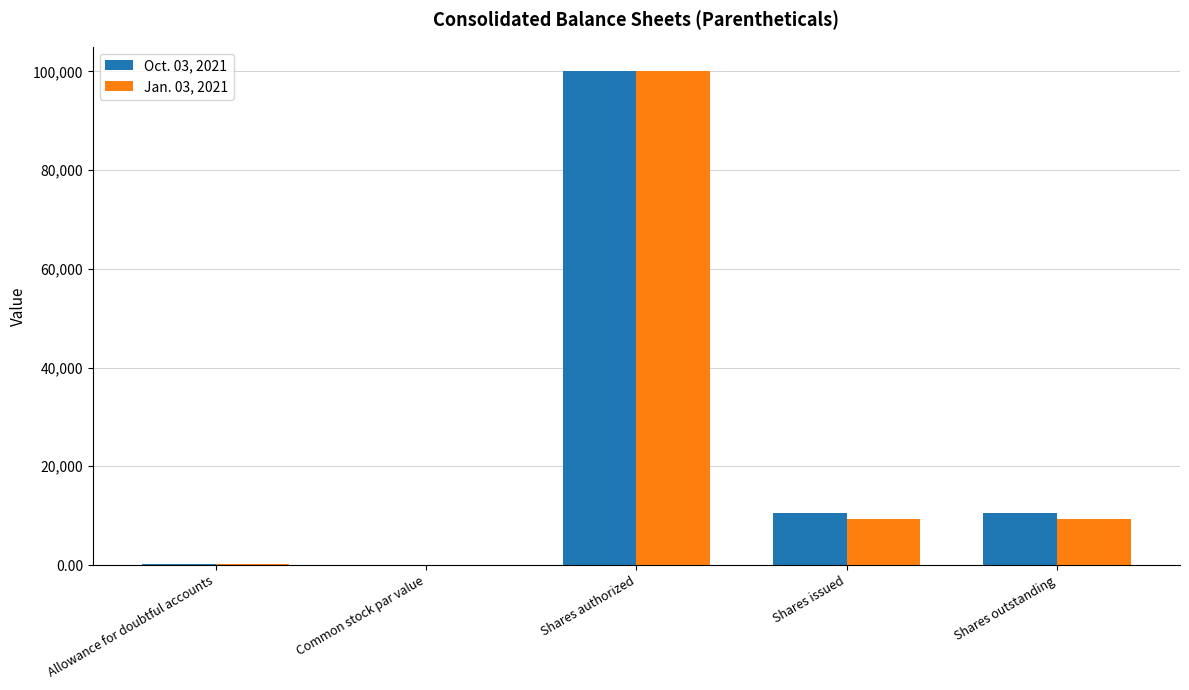

What is the sum of all Jan. 03, 2021 values?

118746.0